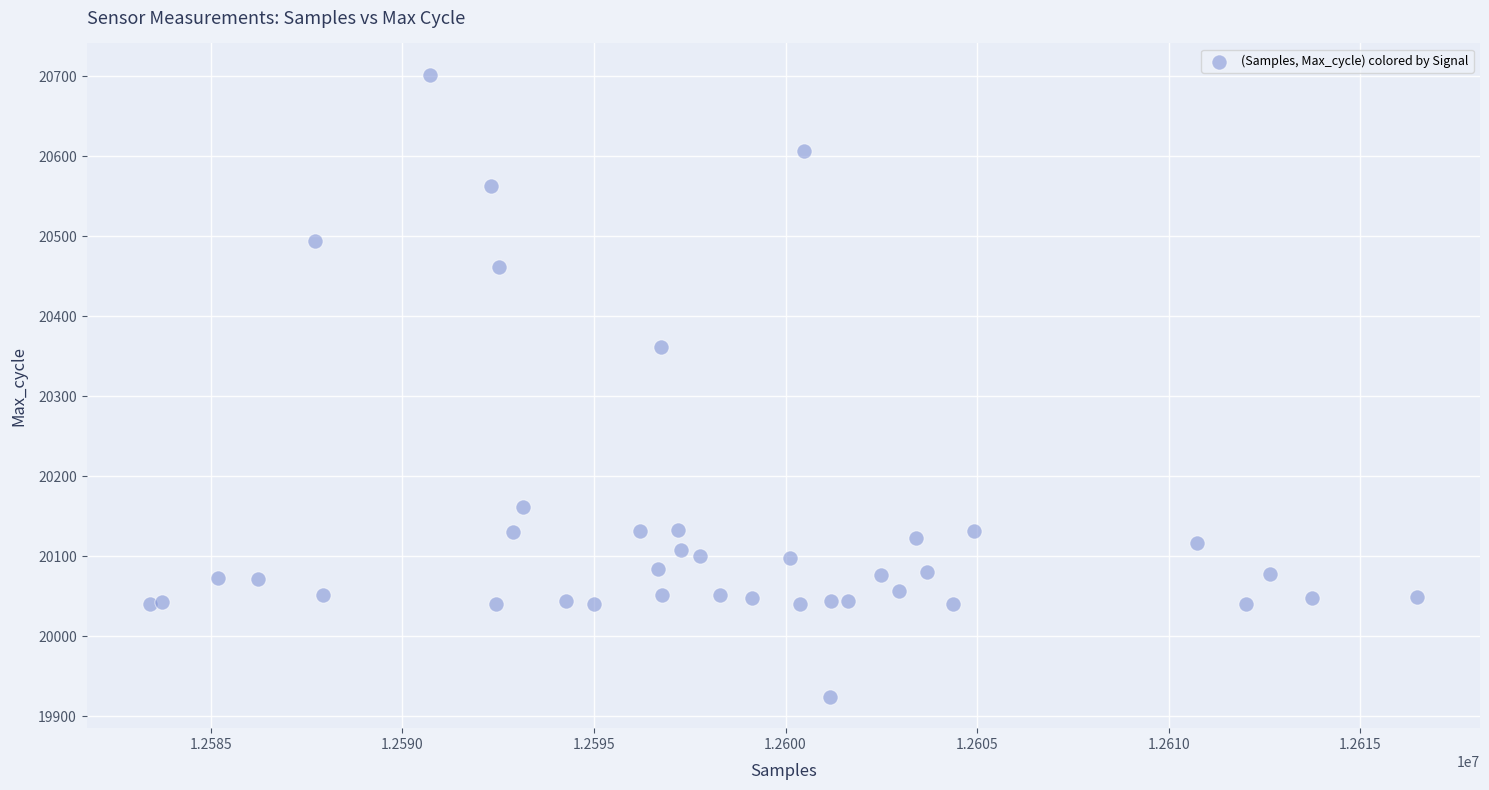

What Y value in the scatter plot is closest to 20313?

20361